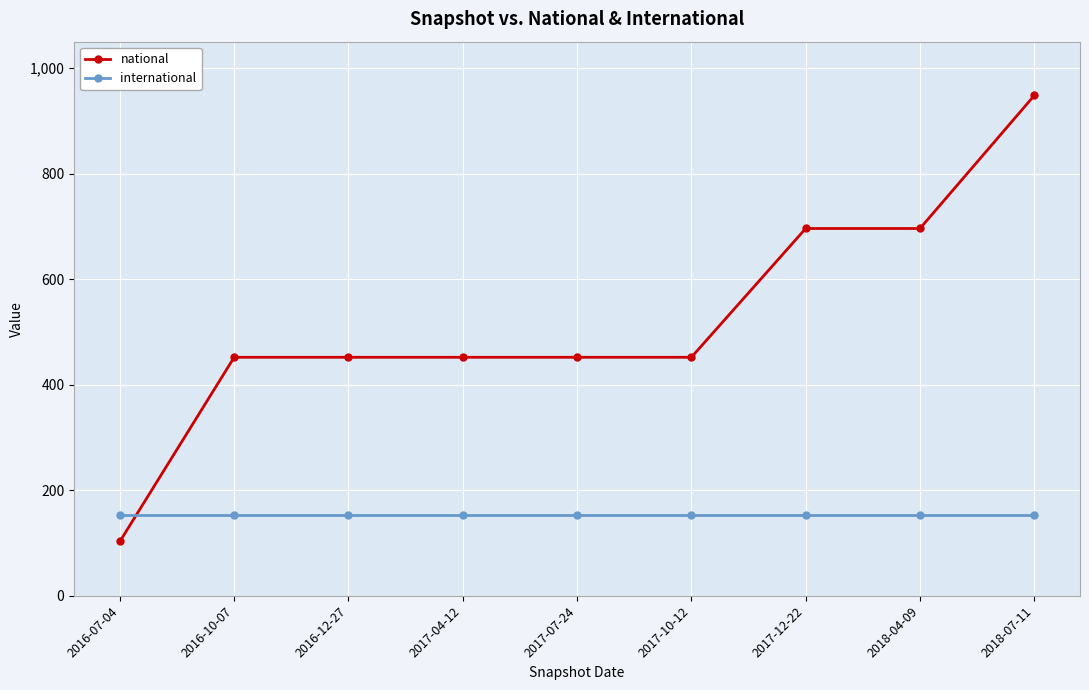

What position from the left is 2018-07-11?

9